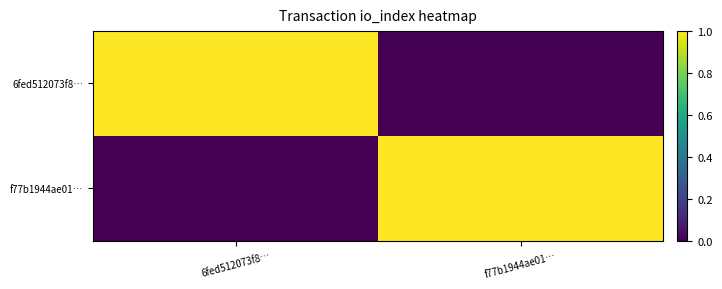

Reading left to right, extract all data points from this chart.

6fed512073f8…: 6fed512073f8…=1	f77b1944ae01…=0
f77b1944ae01…: 6fed512073f8…=0	f77b1944ae01…=1